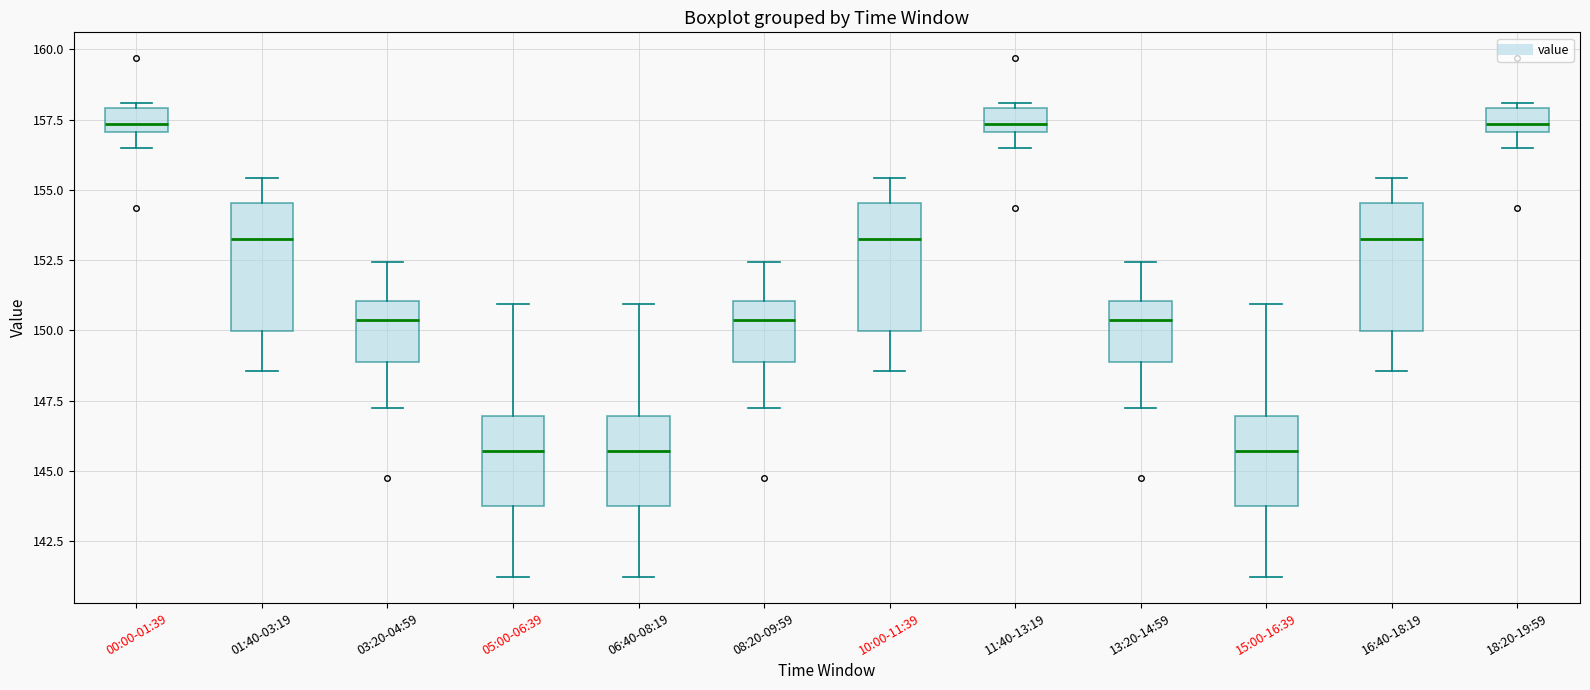

Reading left to right, transcribe this box plot: for each box, give where its median line is, the range the box spans, and where its two whiskers end, as read against the y-axis. The values are not printed on the chart, so give them approximately, as read against the axis.

00:00-01:39: median 157.5, box 157.0 to 158.0, whiskers 156.5 to 158.0 (just above the box's upper edge)
01:40-03:19: median 153.5, box 150.0 to 154.5, whiskers 148.5 to 155.5
03:20-04:59: median 150.5, box 149.0 to 151.0, whiskers 147.0 to 152.5
05:00-06:39: median 145.5, box 143.5 to 147.0, whiskers 141.0 to 151.0
06:40-08:19: median 145.5, box 143.5 to 147.0, whiskers 141.0 to 151.0
08:20-09:59: median 150.5, box 149.0 to 151.0, whiskers 147.0 to 152.5
10:00-11:39: median 153.5, box 150.0 to 154.5, whiskers 148.5 to 155.5
11:40-13:19: median 157.5, box 157.0 to 158.0, whiskers 156.5 to 158.0 (just above the box's upper edge)
13:20-14:59: median 150.5, box 149.0 to 151.0, whiskers 147.0 to 152.5
15:00-16:39: median 145.5, box 143.5 to 147.0, whiskers 141.0 to 151.0
16:40-18:19: median 153.5, box 150.0 to 154.5, whiskers 148.5 to 155.5
18:20-19:59: median 157.5, box 157.0 to 158.0, whiskers 156.5 to 158.0 (just above the box's upper edge)